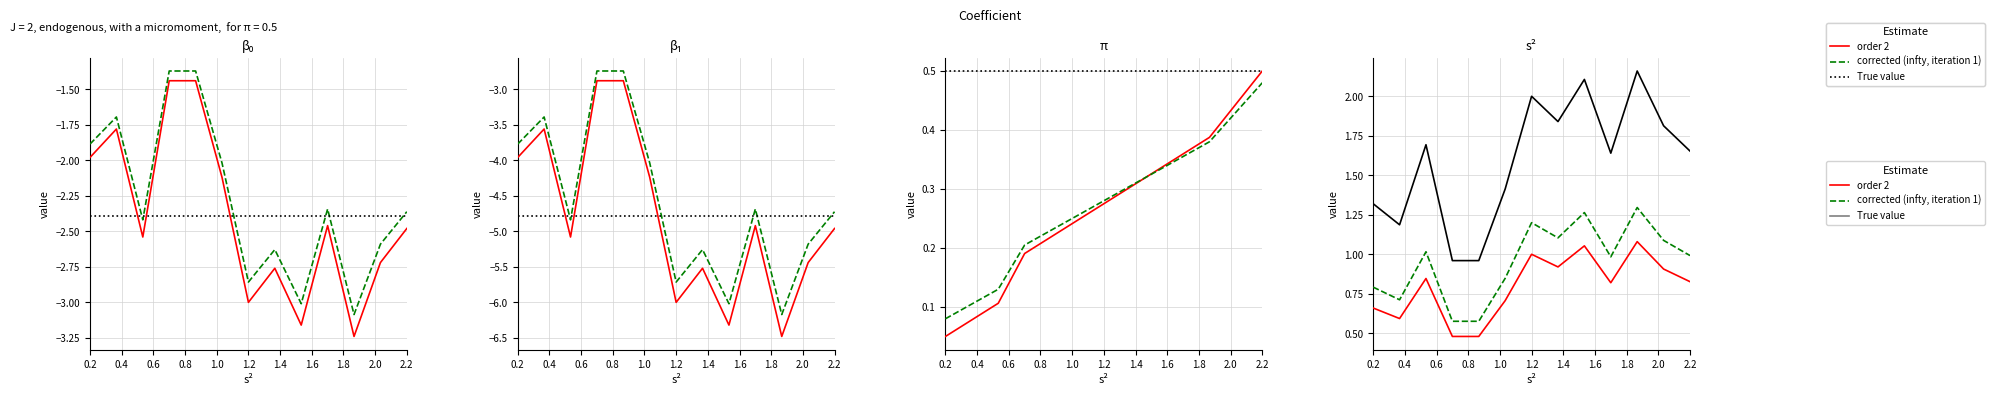

At 1.0, list the series in order from largest to smallest.

True value, corrected (infty, iteration 1), order 2